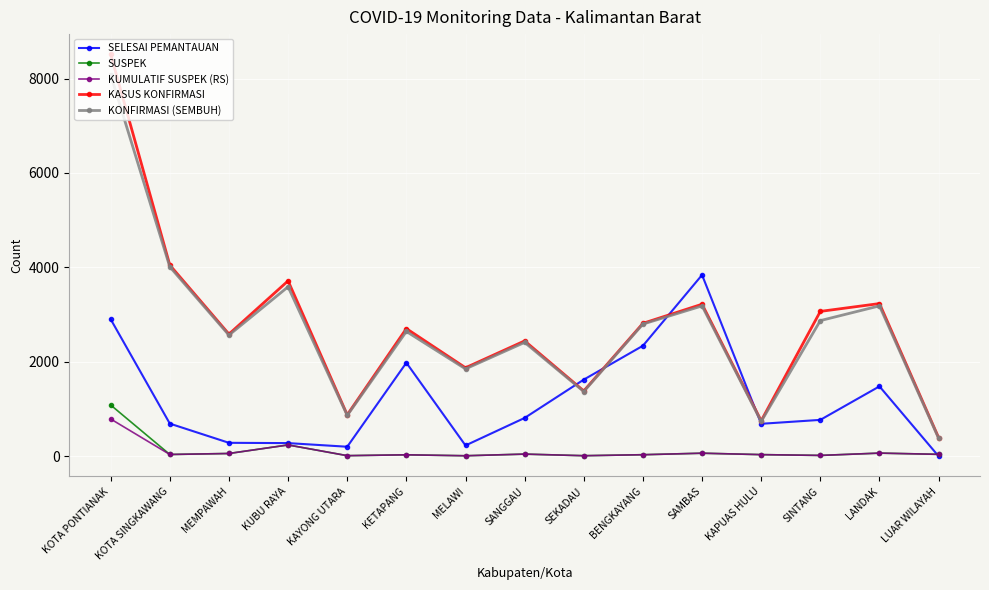

In KASUS KONFIRMASI, how many points are higher than both neighbors (excluding endpoints)?

5